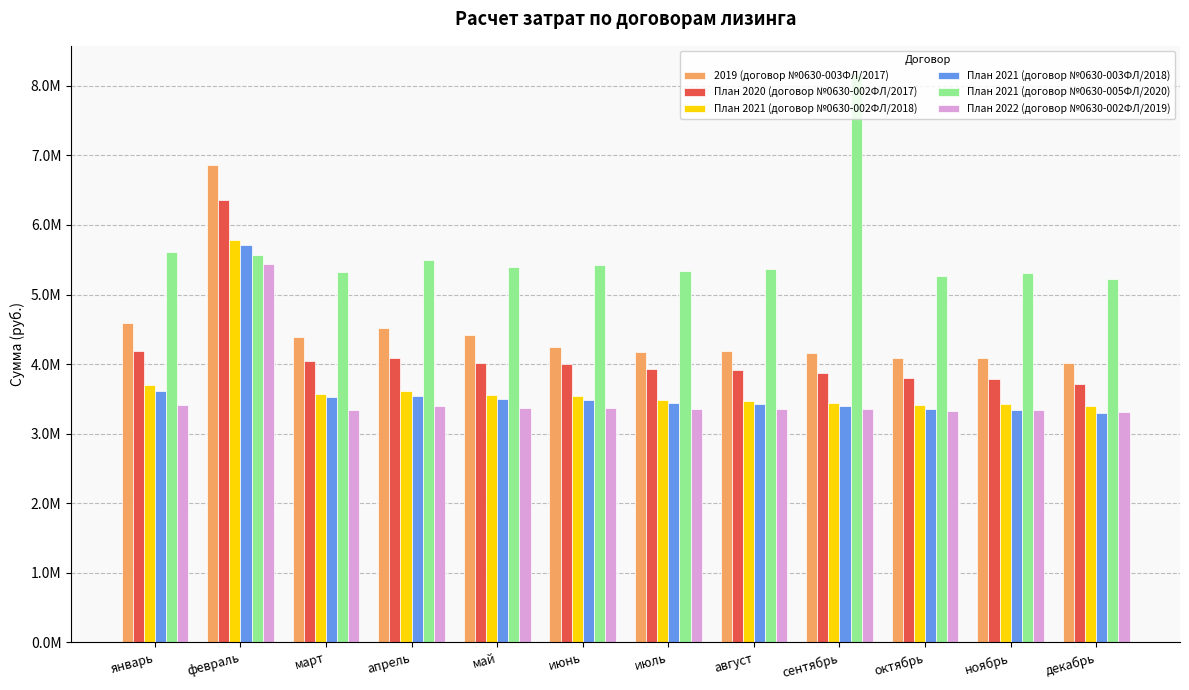

What is the difference between the highest and lowest values at февраль?

1416319.0